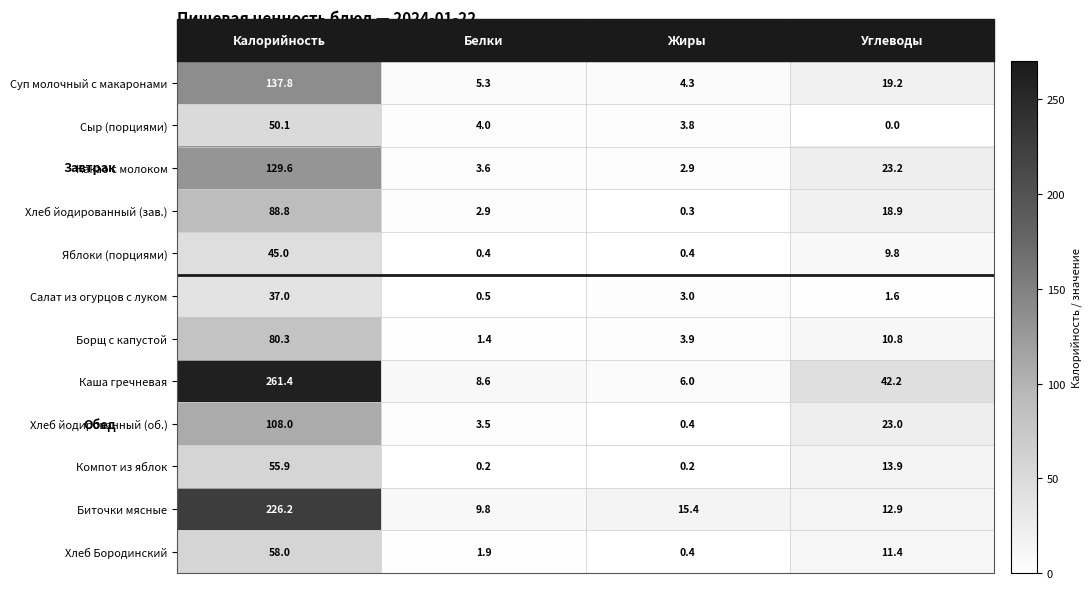

True or false: Яблоки (порциями) has a value of 65.6 at Калорийность.

False